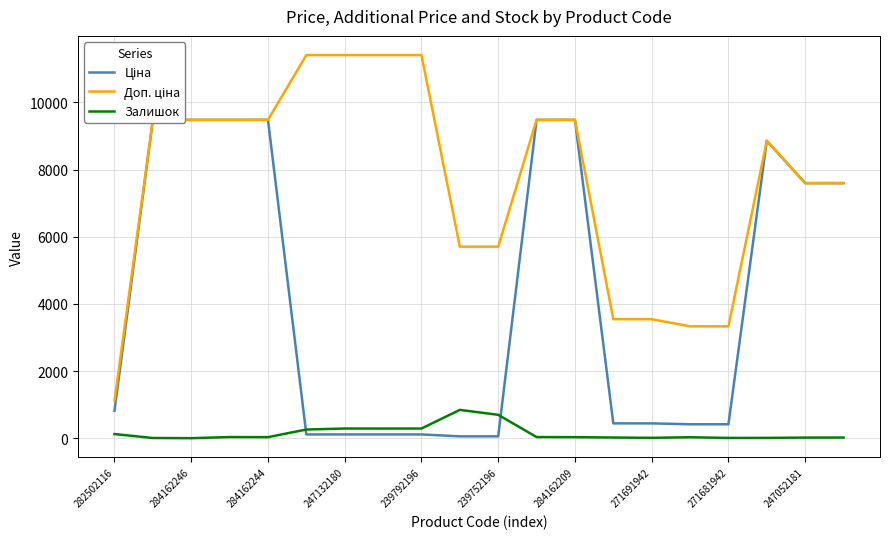

What is the difference between the highest and lowest values at 13?

3523.0